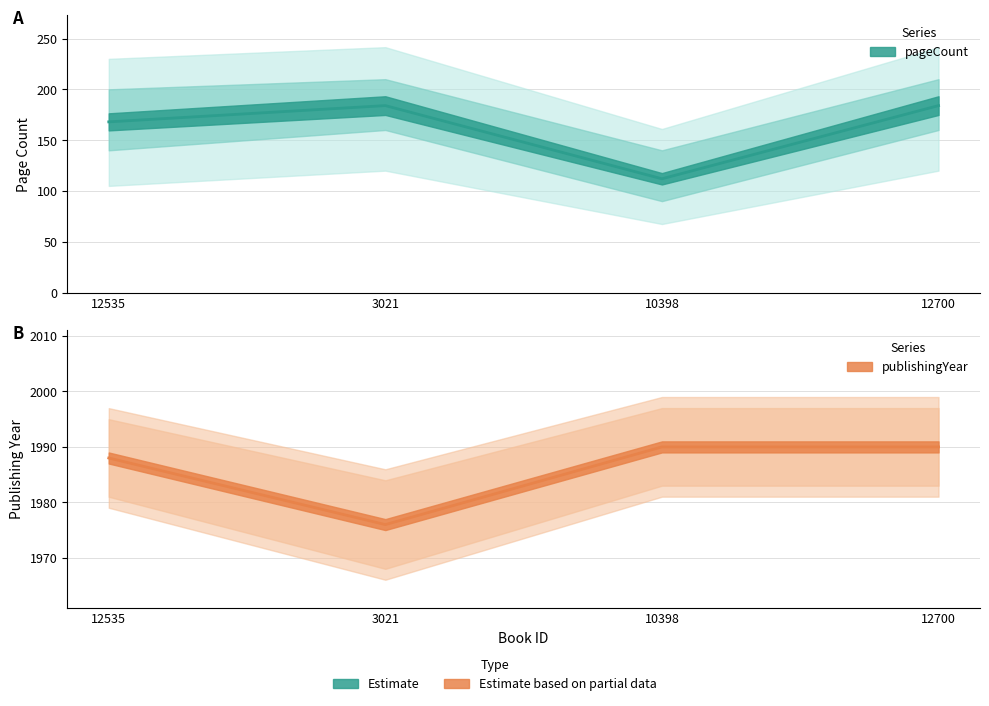

Rank the series at 3021 from highest to lowest value.

publishingYear, pageCount